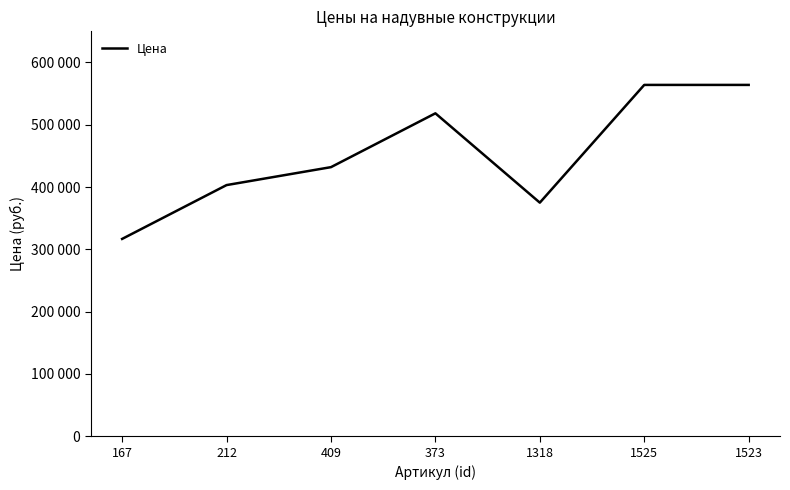

Which label corresponds to the largest value in the chart?

1525